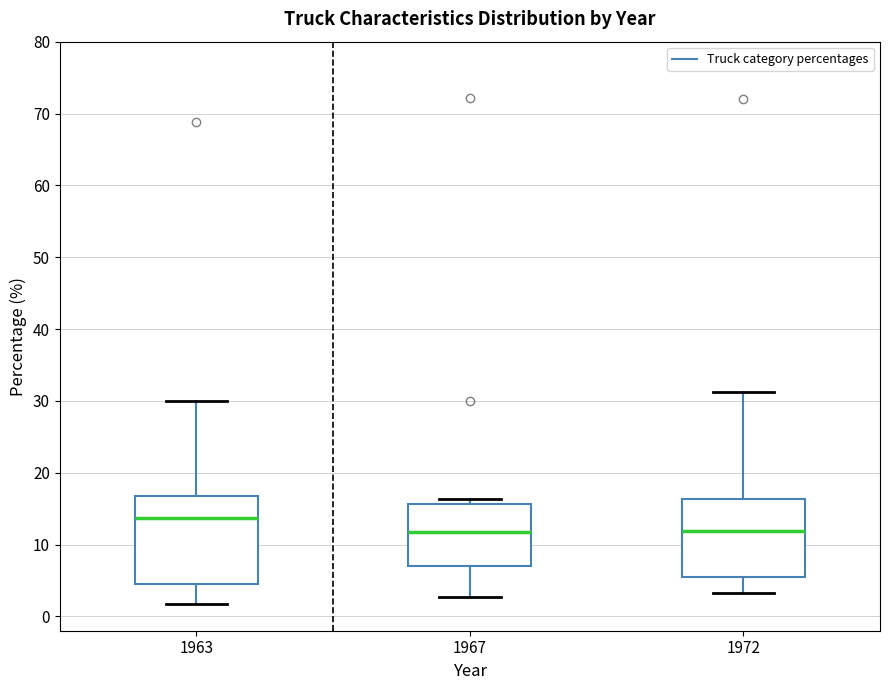

Where does the upper whisker of the box at x = 1963 end on the y-axis? The values are not printed on the chart, so give them approximately, as read against the axis.

30